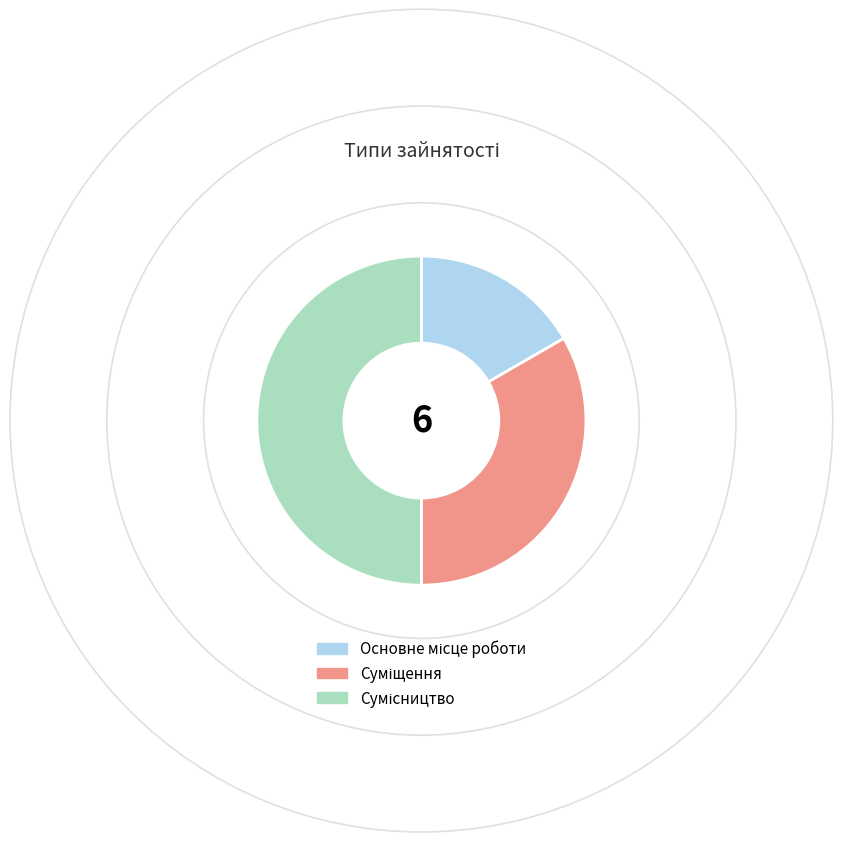

The Суміщення slice represents 33% of the pie. True or false?

True